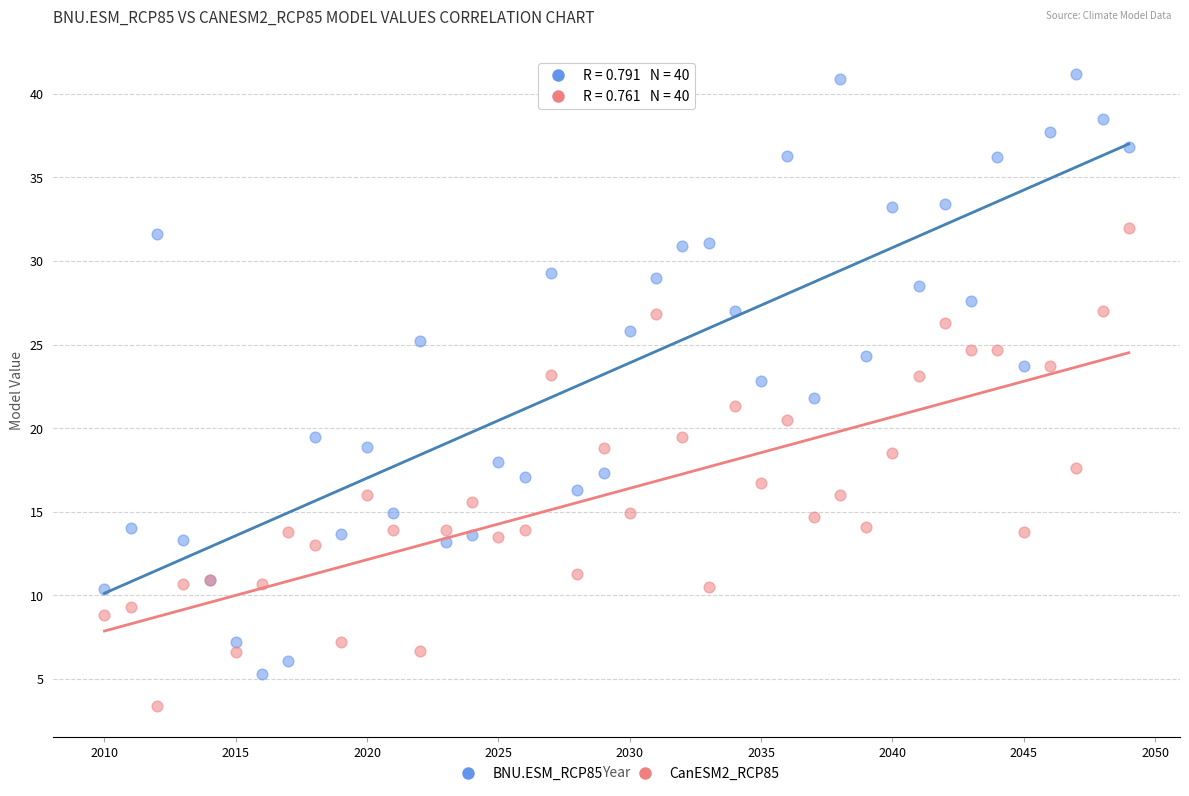

What is the X range (max minus min) for the scatter plot?

39.0